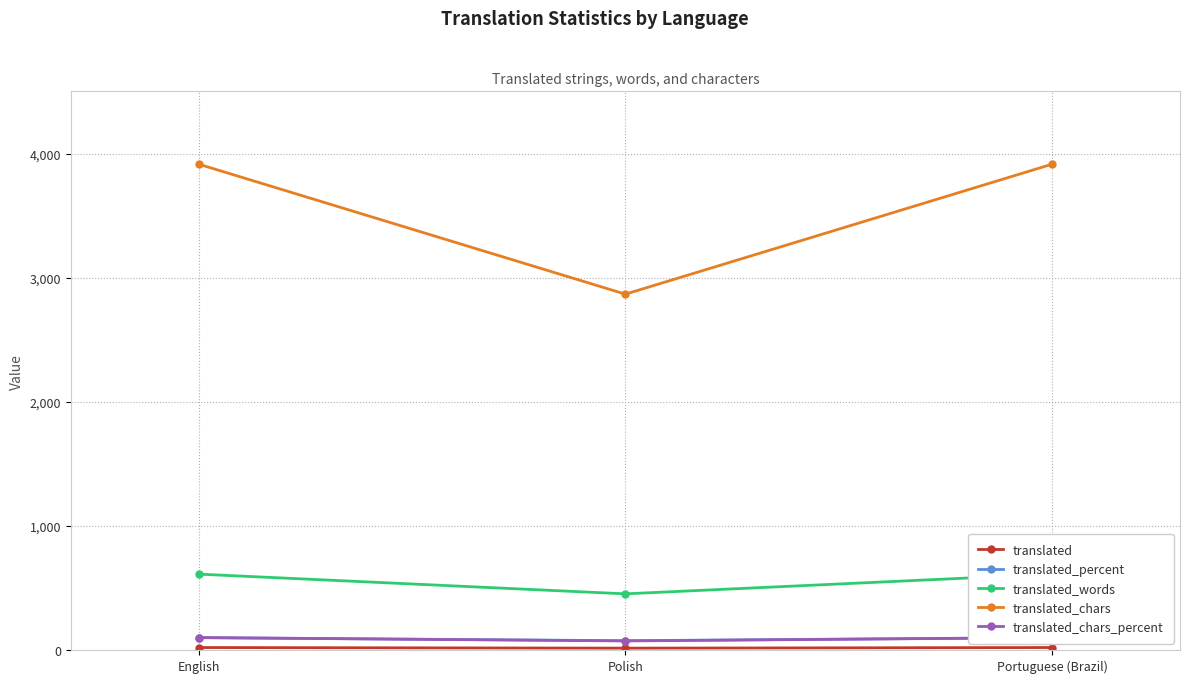

Read the translated_chars value at Portuguese (Brazil).

3918.0